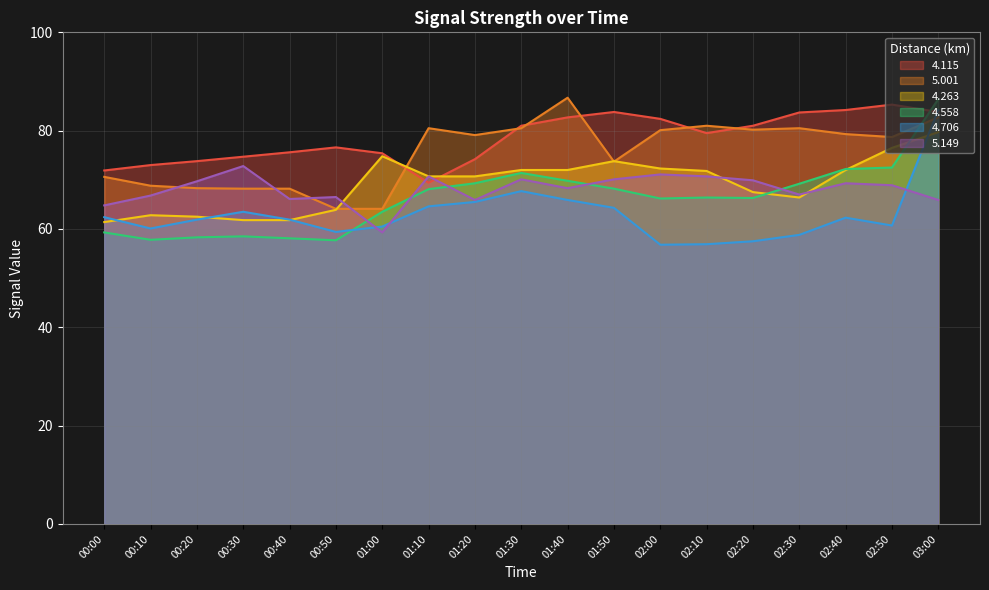

What is the value of the 5.001 point at the 12th from the left?

73.7